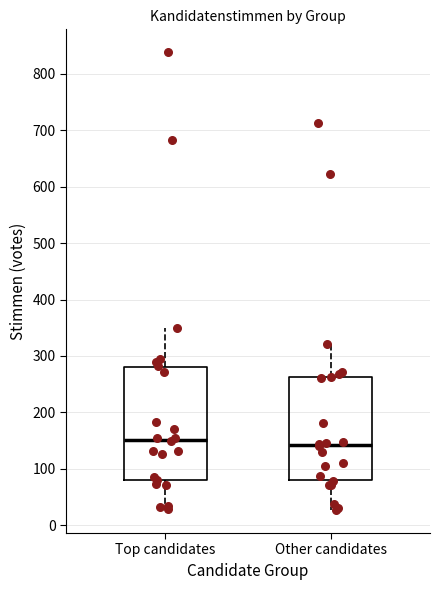

Reading left to right, transcribe this box plot: for each box, give where its median line is, the range the box spans, and where its two whiskers end, as read against the y-axis. The values are not printed on the chart, so give them approximately, as read against the axis.

Top candidates: median 150, box 80 to 280, whiskers 30 to 350
Other candidates: median 140, box 80 to 260, whiskers 30 to 320